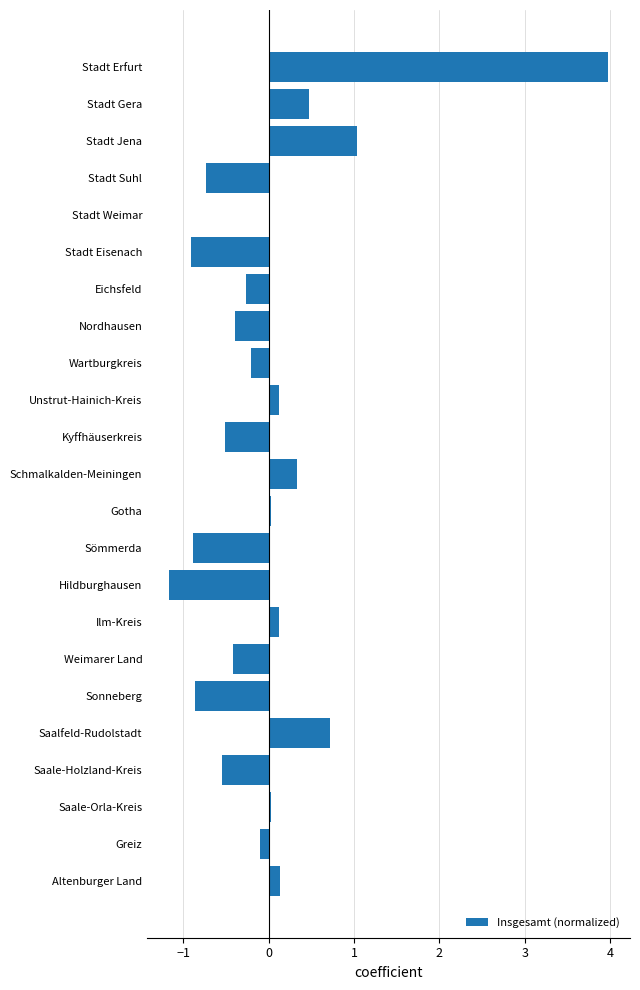

What is the sum of the values at Stadt Eisenach and Wartburgkreis?

-1.1